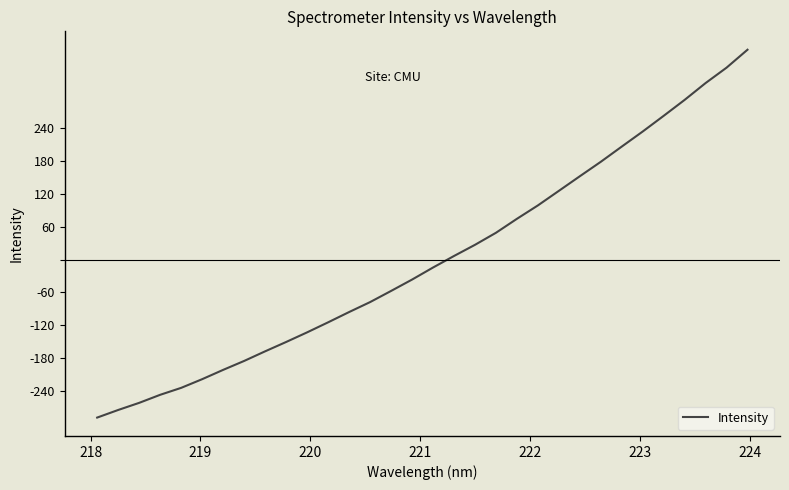

How many values are below zero?

17